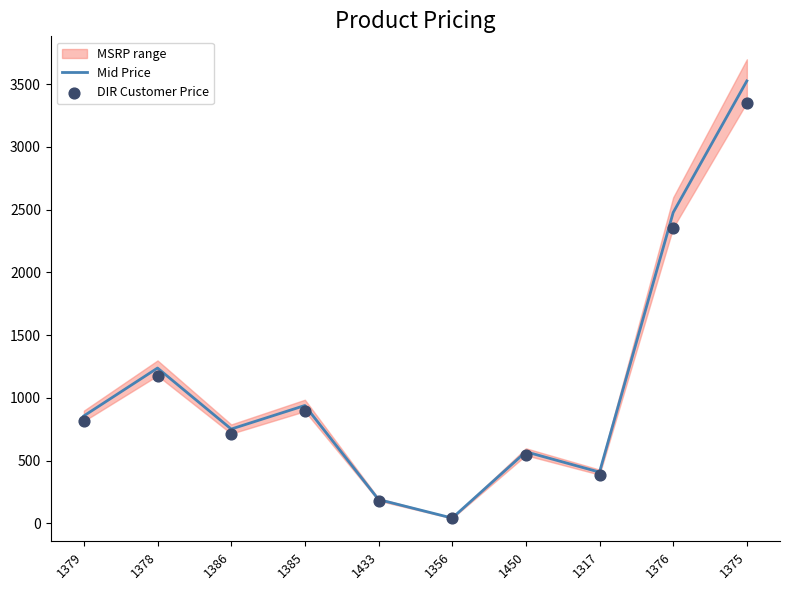

Is the value of Mid Price at 1376 greater than the value of DIR Customer Price at 1450?

Yes